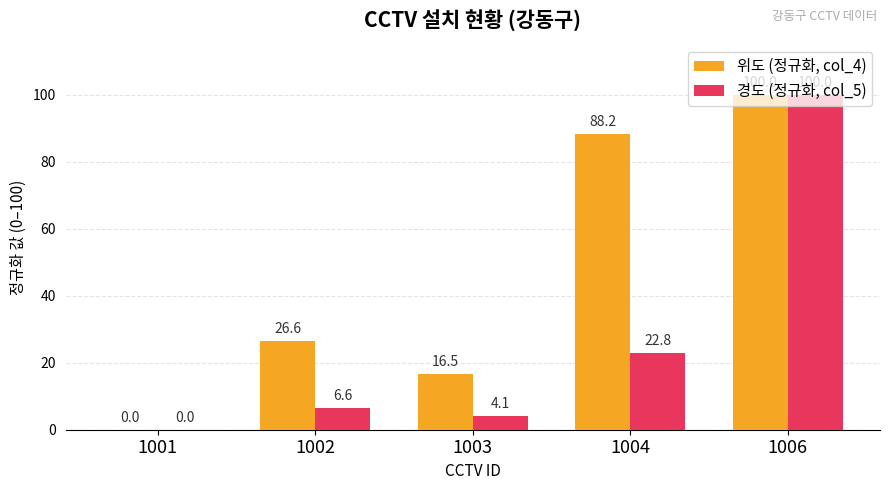

What is the approximate value of 위도 (정규화, col_4) at 1004?

88.2